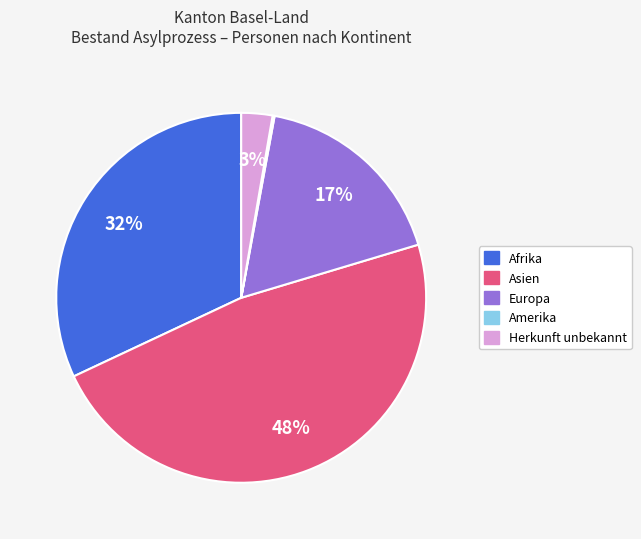

To the nearest percent, what is the average slice percentage?

20%